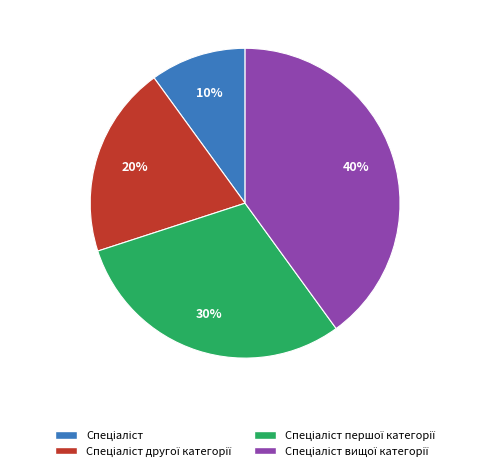

To the nearest percent, what is the average slice percentage?

25%